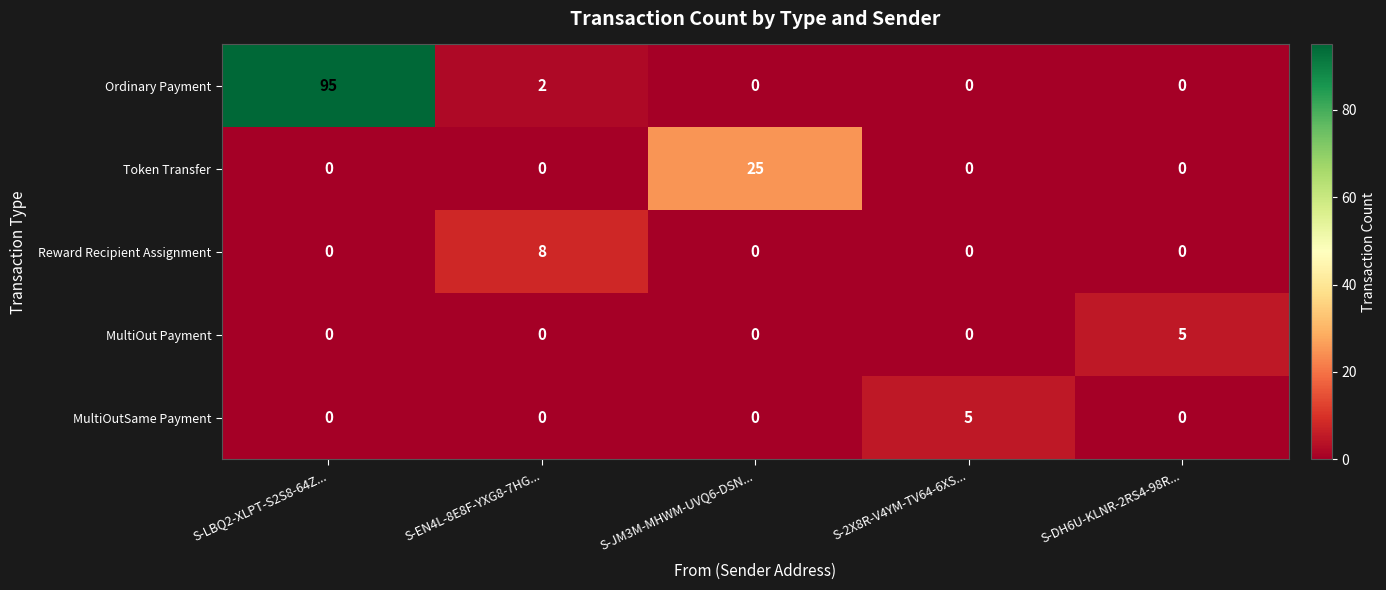

How many categories are shown in the chart?

5